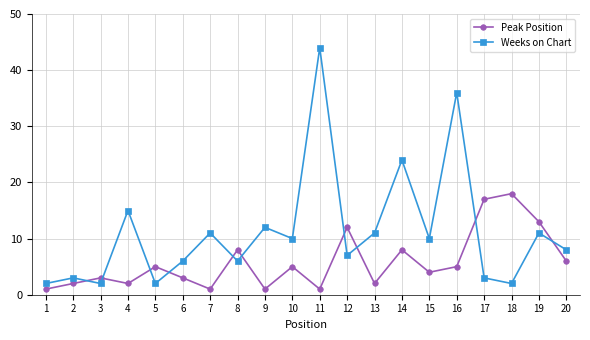

How many lines are shown in the chart?

2